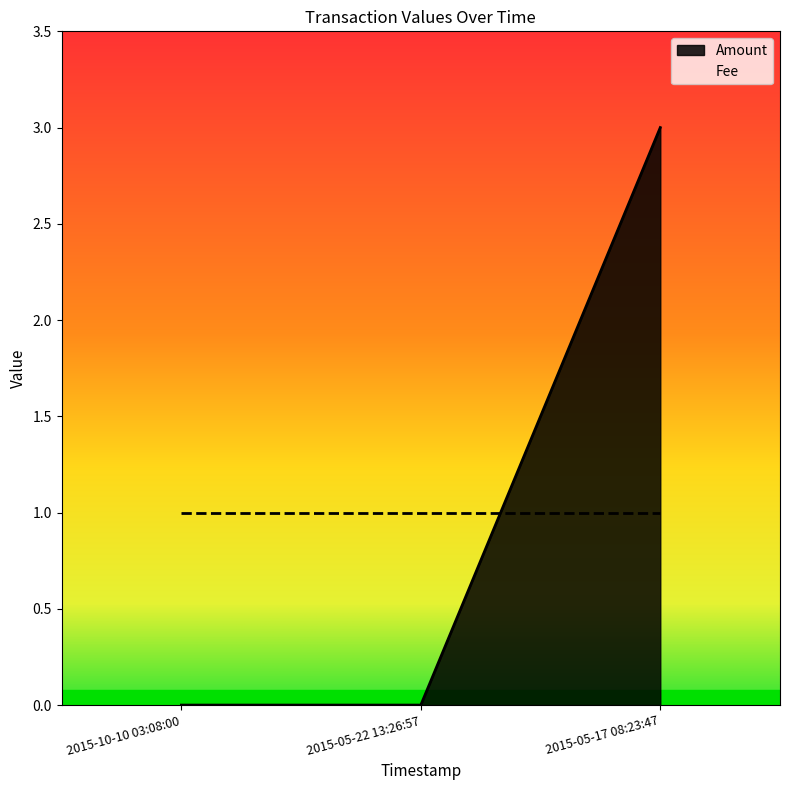

Reading left to right, extract all data points from this chart.

2015-10-10 03:08:00=0	2015-05-22 13:26:57=0	2015-05-17 08:23:47=3